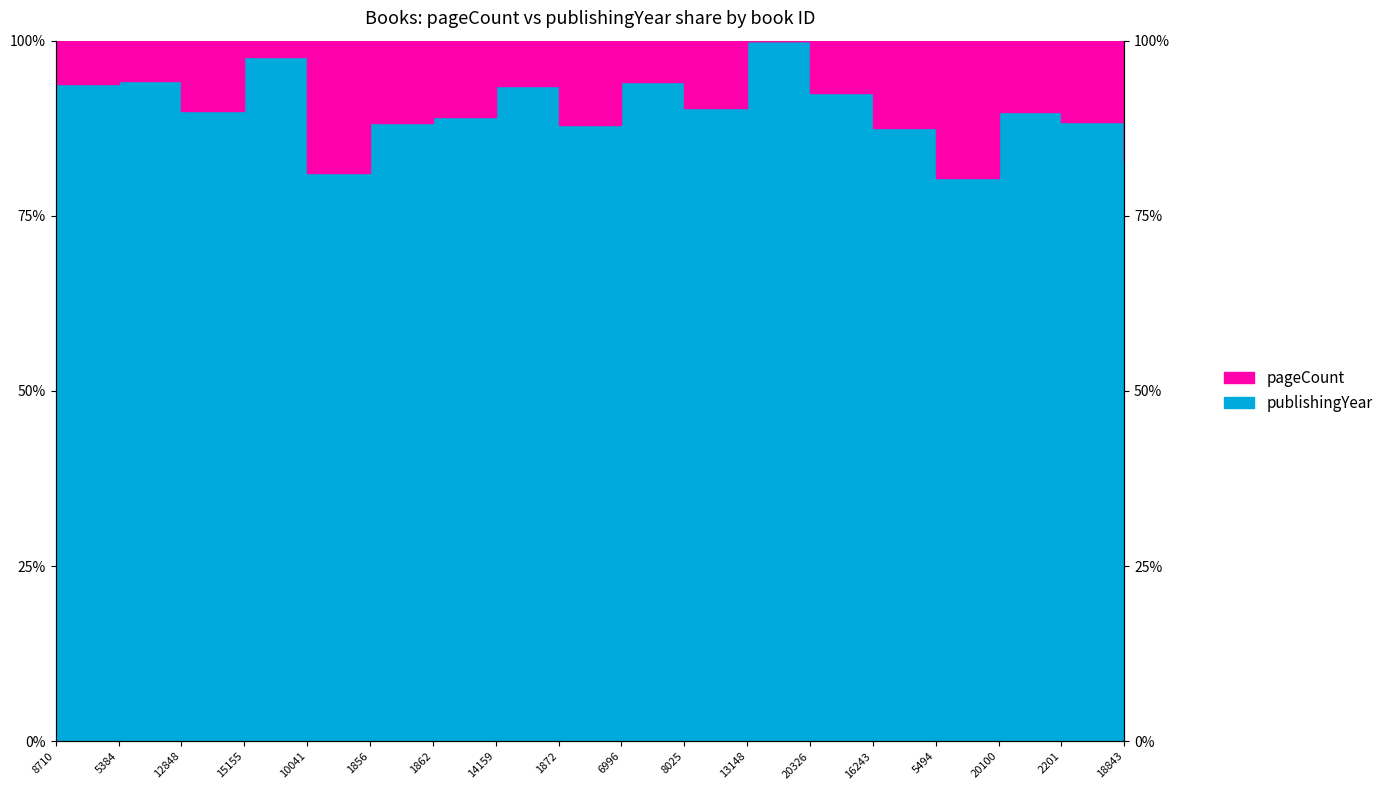

Reading left to right, extract all data points from this chart.

93.8	94.3	90.0	97.7	81.2	88.2	89.0	93.6	88.0	94.1	90.4	100.0	92.5	87.5	80.4	89.9	88.4	82.9